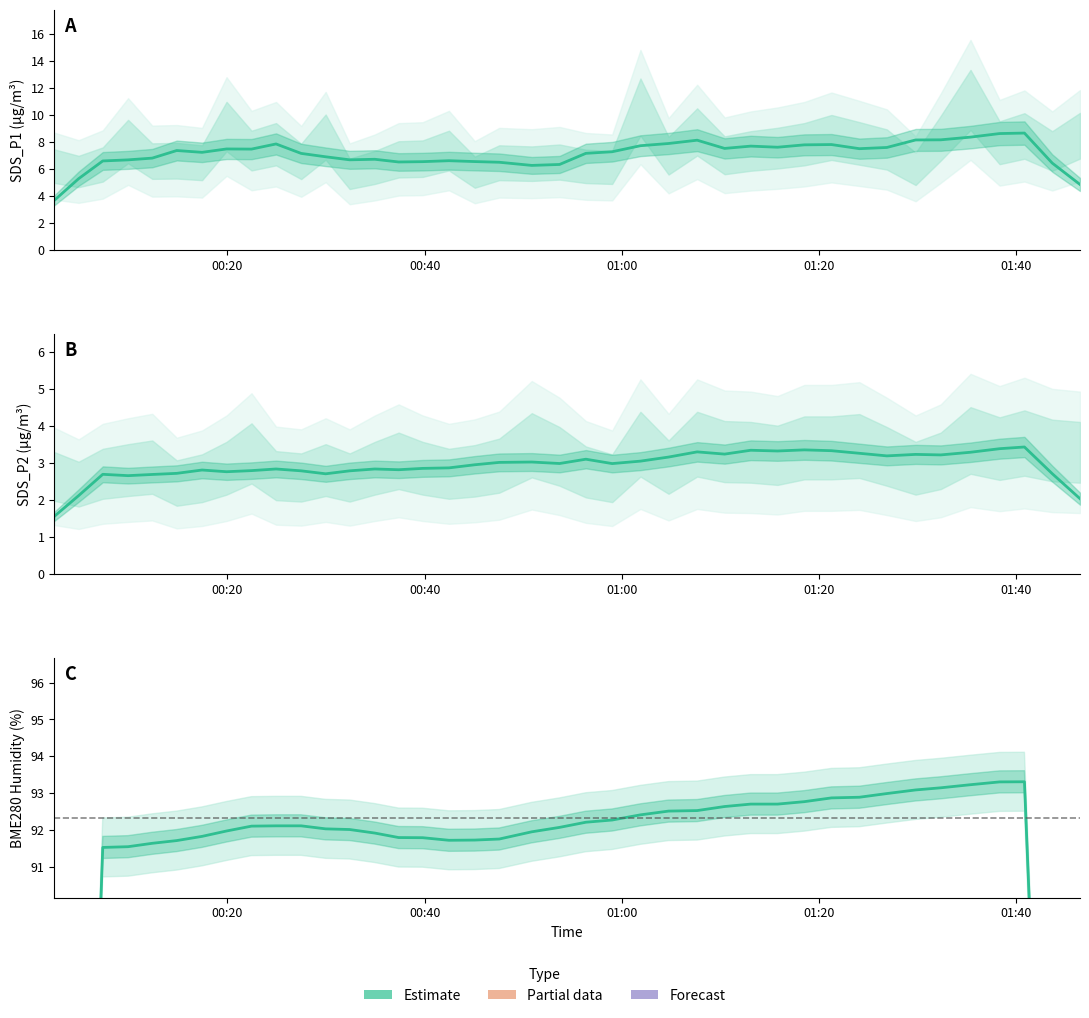

Between 14 and 32, which is larger?

32